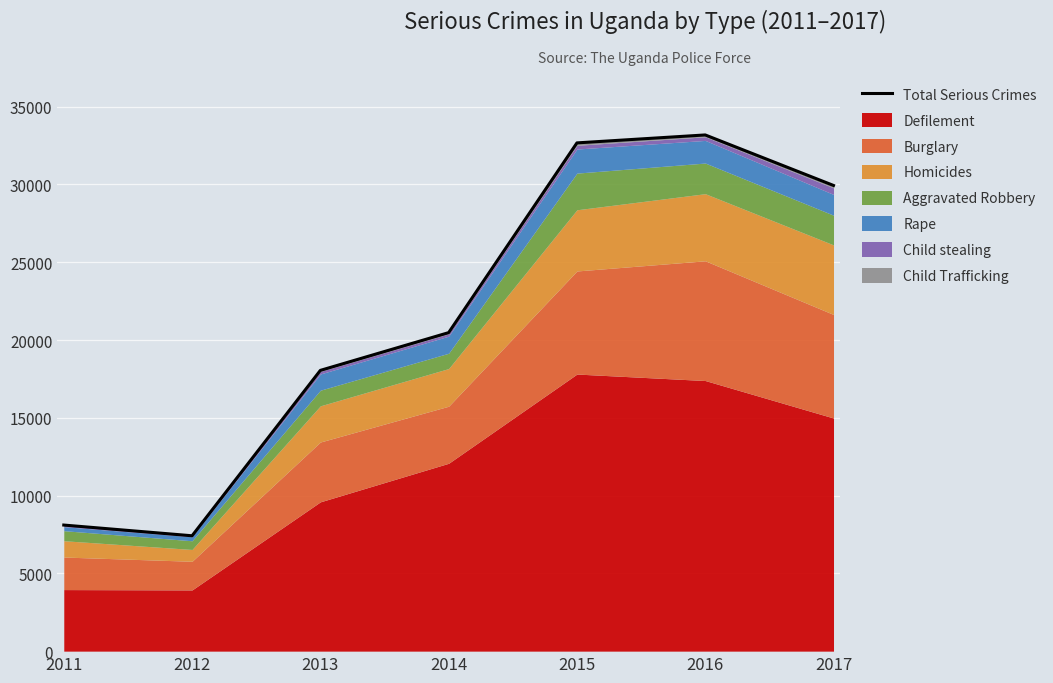

At which label does the data first exceed 20475?

2015